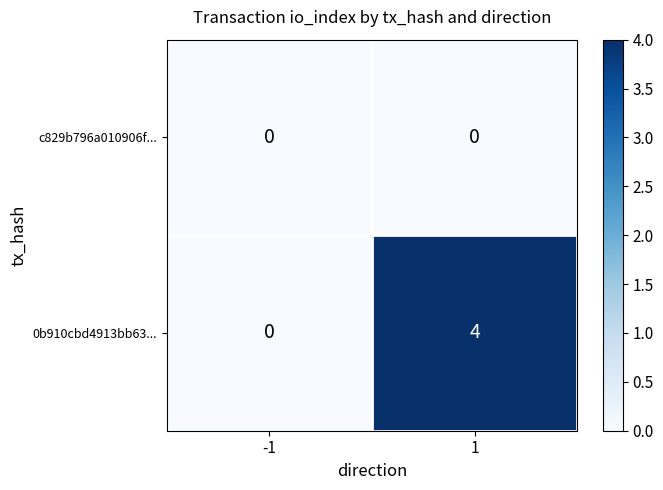

What is the greatest value displayed?

4